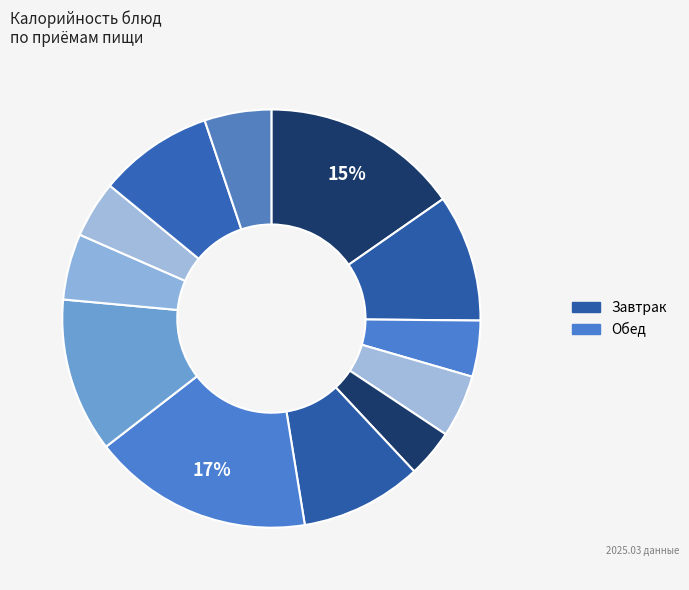

Count the number of slices in the pie.

12